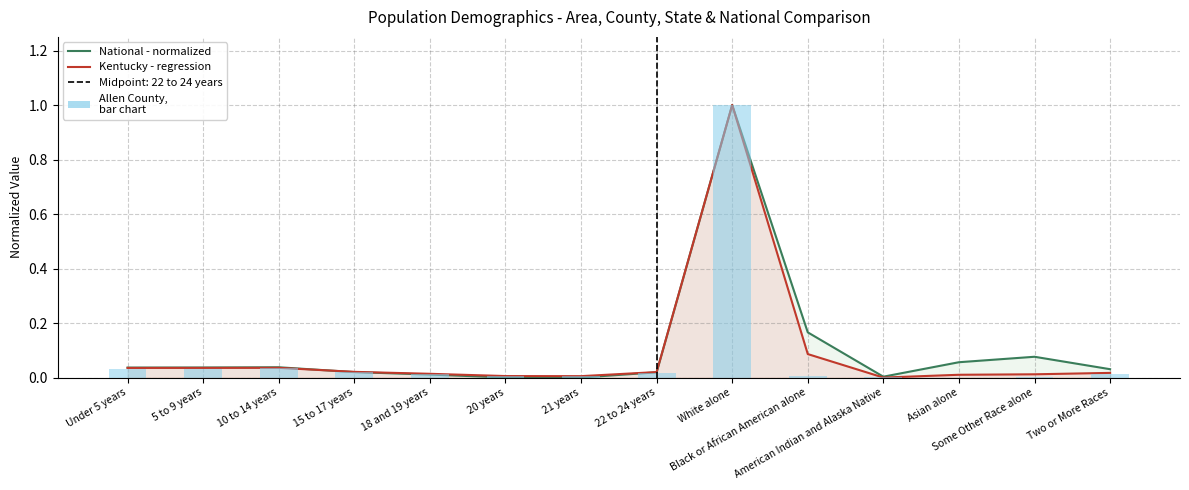

Is it true that Kentucky - regression equals 0.0 at 15 to 17 years?

False